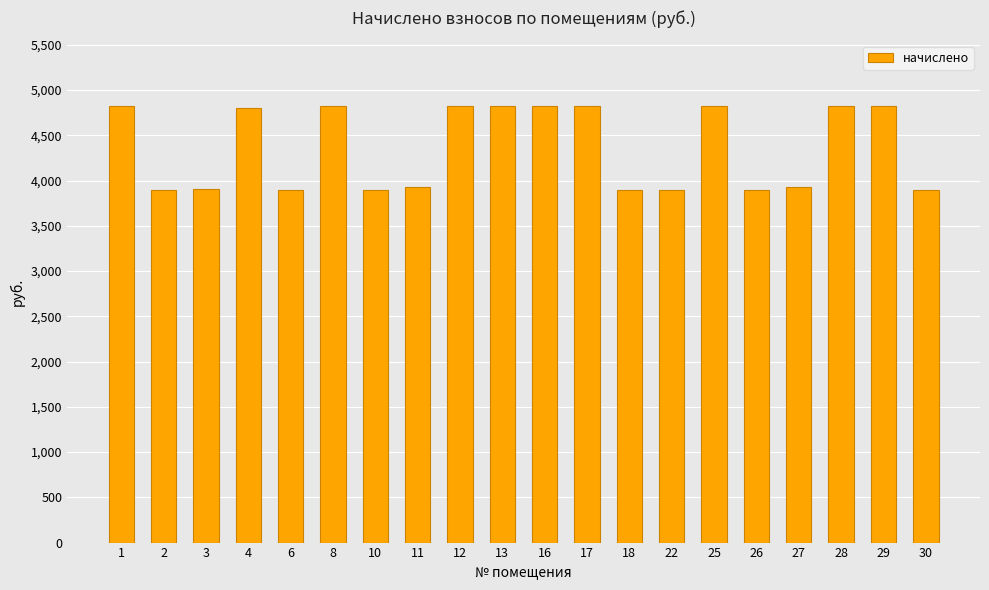

Approximately how many times larger is the value at 6 compared to 22?

1.0